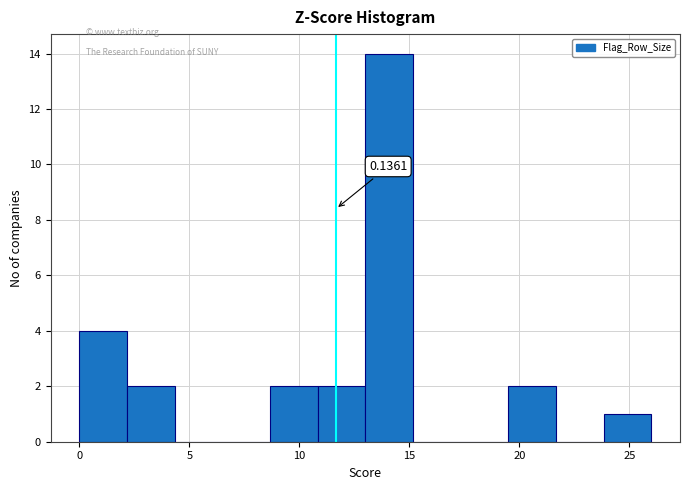

Over which range of the x-axis is the bar tallest?

13.0 to 15.0